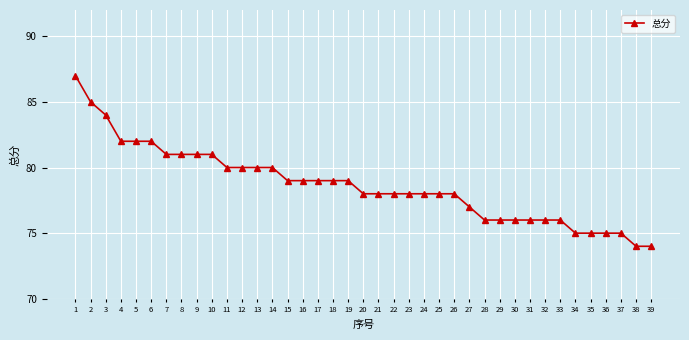

What is the change in value from 17 to 20?

-1